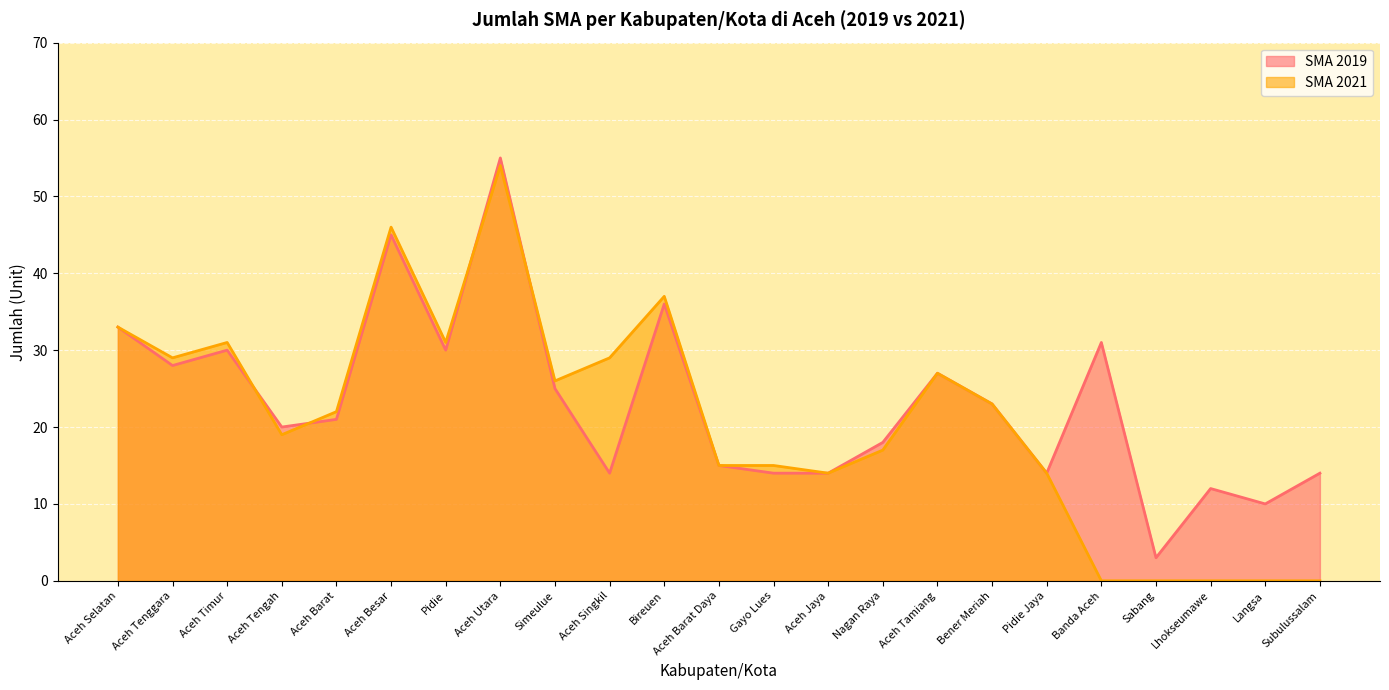

Where does the SMA 2019 series first go above 21?

Aceh Selatan